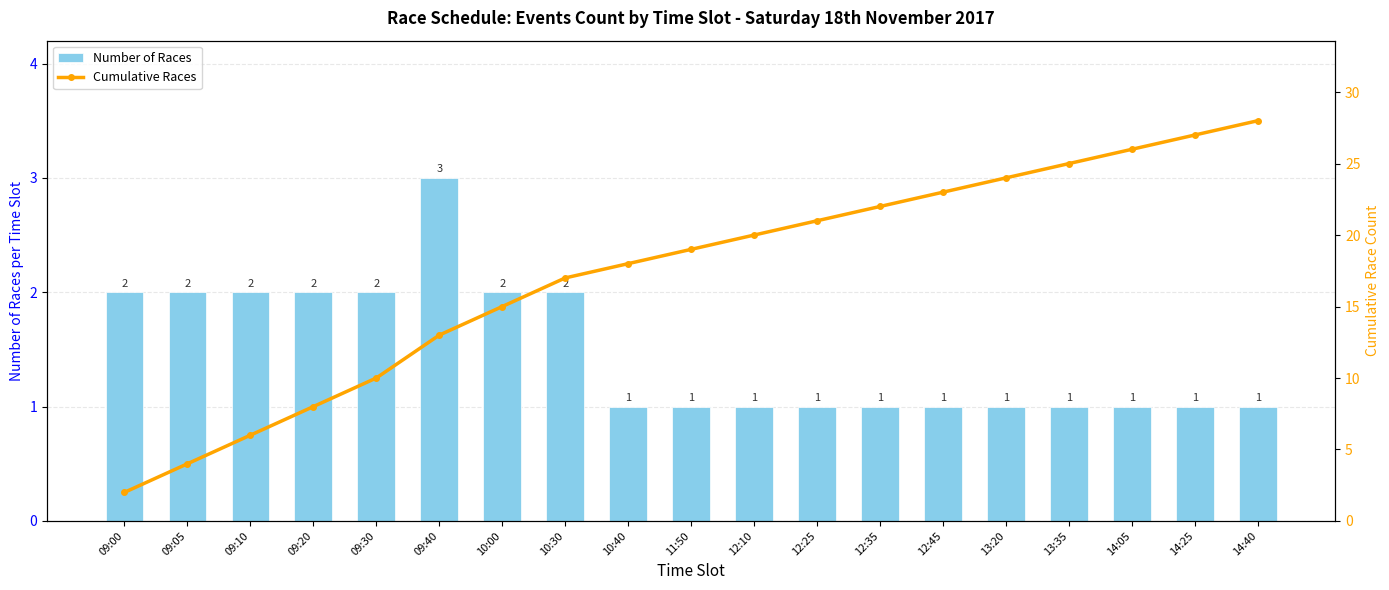

What position from the right is 14:25?

2